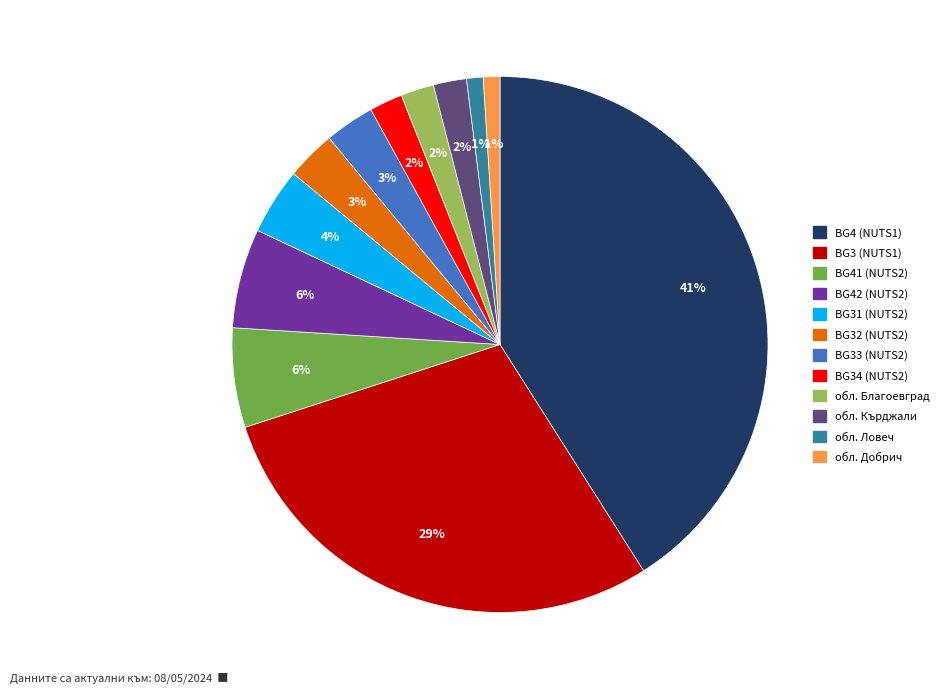

To the nearest percent, what percentage of the pie is обл. Ловеч?

1%